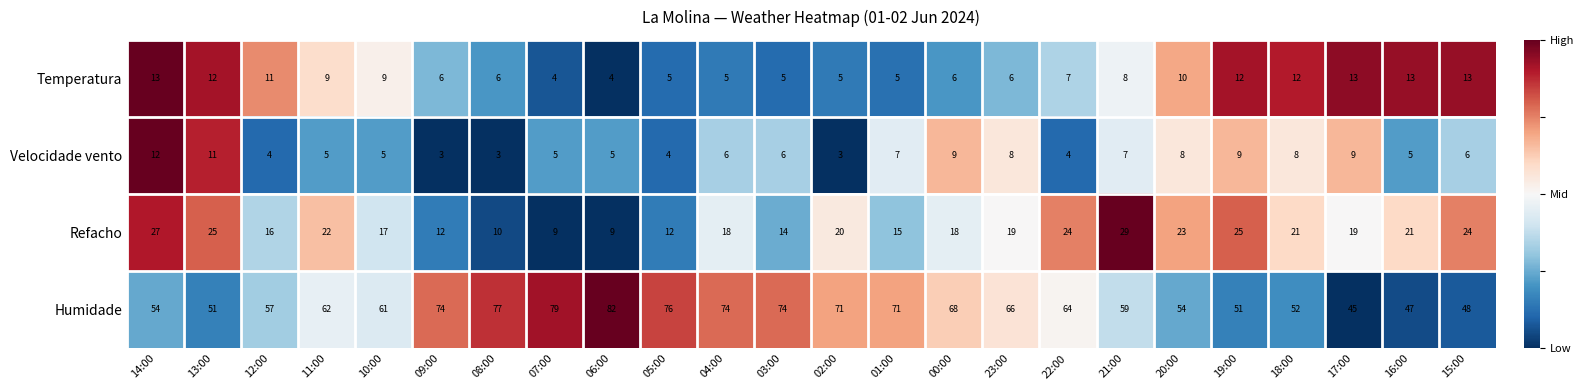

Which series has the largest range (max minus min)?

Humidade